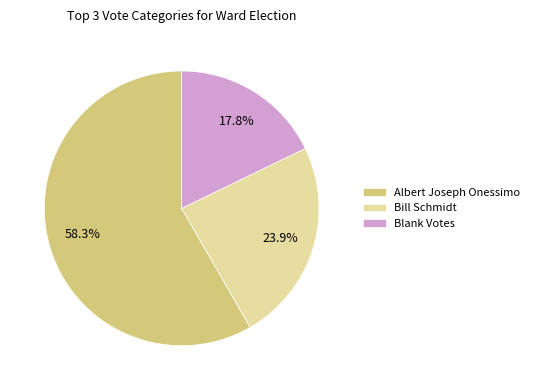

How many segments does this pie chart have?

3